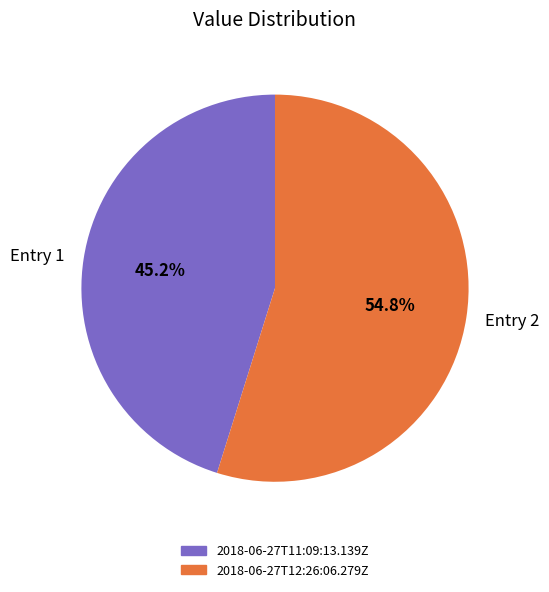

Does Entry 2 account for over 50% of the chart?

Yes